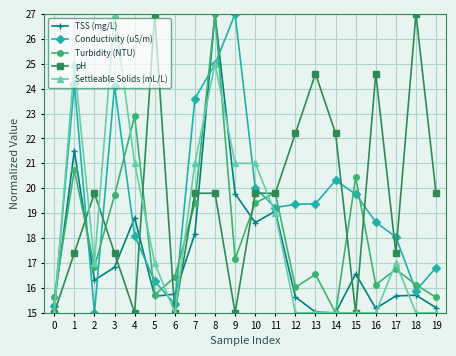

What is the difference between the highest and lowest values at 12?

7.2